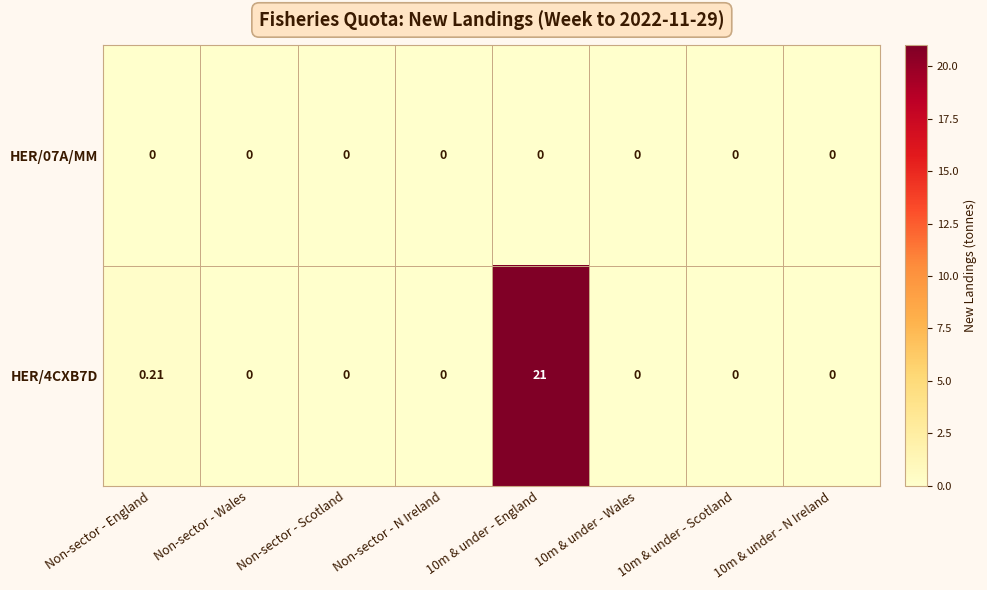

Which series has the largest range (max minus min)?

HER/4CXB7D